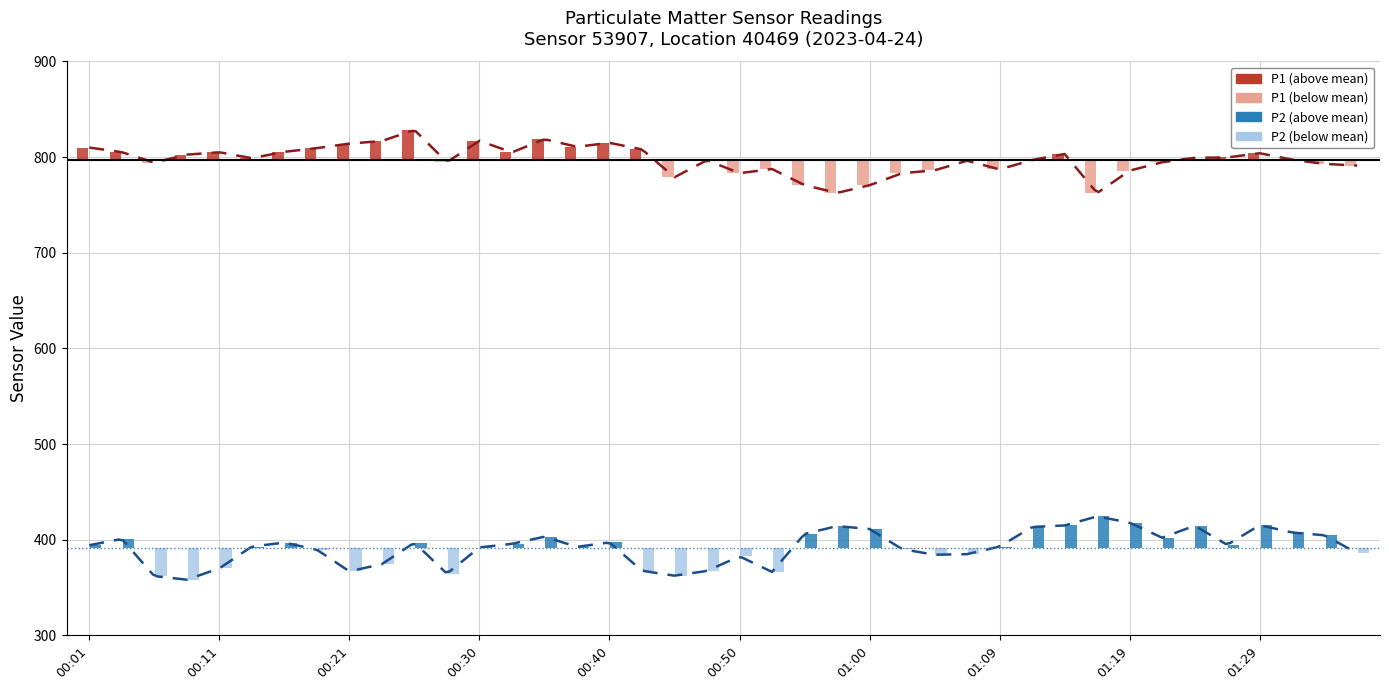

Reading left to right, list all the values displayed in this chart.

P1: 00:01=810.0	00:04=805.2	00:06=794.3	00:09=802.6	00:11=805.1	00:13=798.9	00:16=805.5	00:18=809.4	00:21=814.1	00:23=816.9	00:26=828.4	00:28=794.8	00:30=817.1	00:33=805.0	00:35=818.8	00:38=810.8	00:40=814.9	00:43=808.1	00:45=779.0	00:47=796.9	00:50=783.2	00:52=787.6	00:55=770.8	00:57=762.6	01:00=770.6	01:02=783.2	01:04=786.2	01:07=796.2	01:09=787.1	01:12=797.0	01:14=803.3	01:17=762.4	01:19=785.9	01:22=794.6	01:24=799.3	01:26=799.6	01:29=804.1	01:31=797.3	01:34=793.0	01:36=791.2
P2: 00:01=394.3	00:04=400.9	00:06=362.1	00:09=358.3	00:11=370.1	00:13=392.9	00:16=397.0	00:18=389.6	00:21=367.0	00:23=374.6	00:26=397.0	00:28=364.6	00:30=392.0	00:33=395.8	00:35=403.2	00:38=392.6	00:40=397.2	00:43=367.6	00:45=362.5	00:47=367.4	00:50=382.7	00:52=366.4	00:55=406.1	00:57=414.3	01:00=411.3	01:02=390.2	01:04=384.4	01:07=385.0	01:09=392.9	01:12=413.4	01:14=415.0	01:17=424.4	01:19=417.9	01:22=402.2	01:24=414.7	01:26=394.8	01:29=415.3	01:31=407.6	01:34=404.7	01:36=385.9